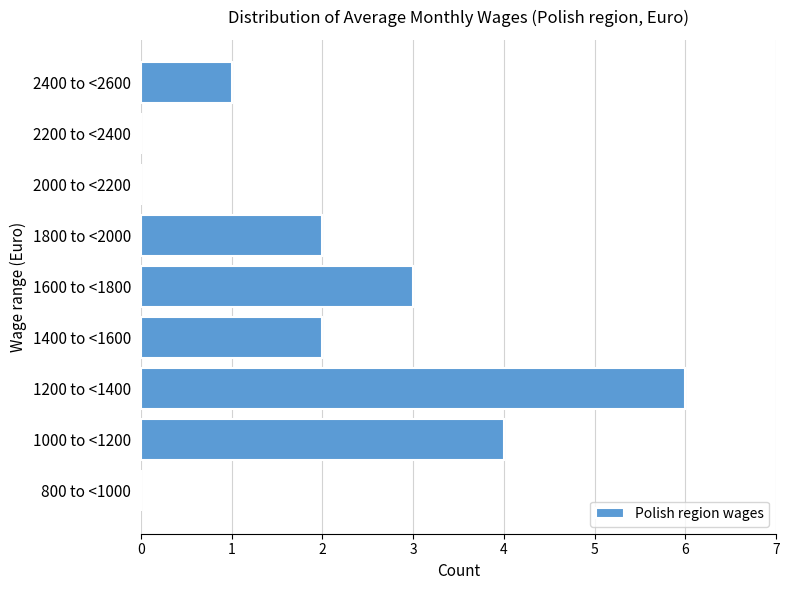

Reading bottom to top, extract all data points from this chart.

800 to <1000=0	1000 to <1200=4	1200 to <1400=6	1400 to <1600=2	1600 to <1800=3	1800 to <2000=2	2000 to <2200=0	2200 to <2400=0	2400 to <2600=1